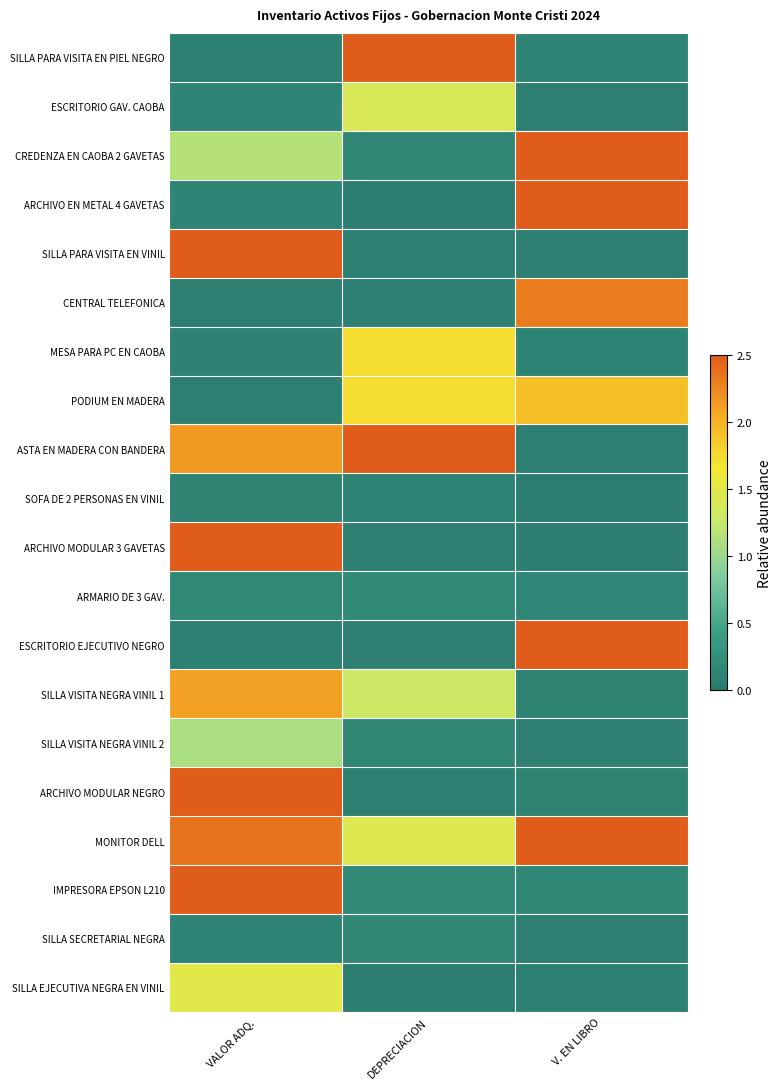

Between V. EN LIBRO and DEPRECIACION, which is larger?

DEPRECIACION